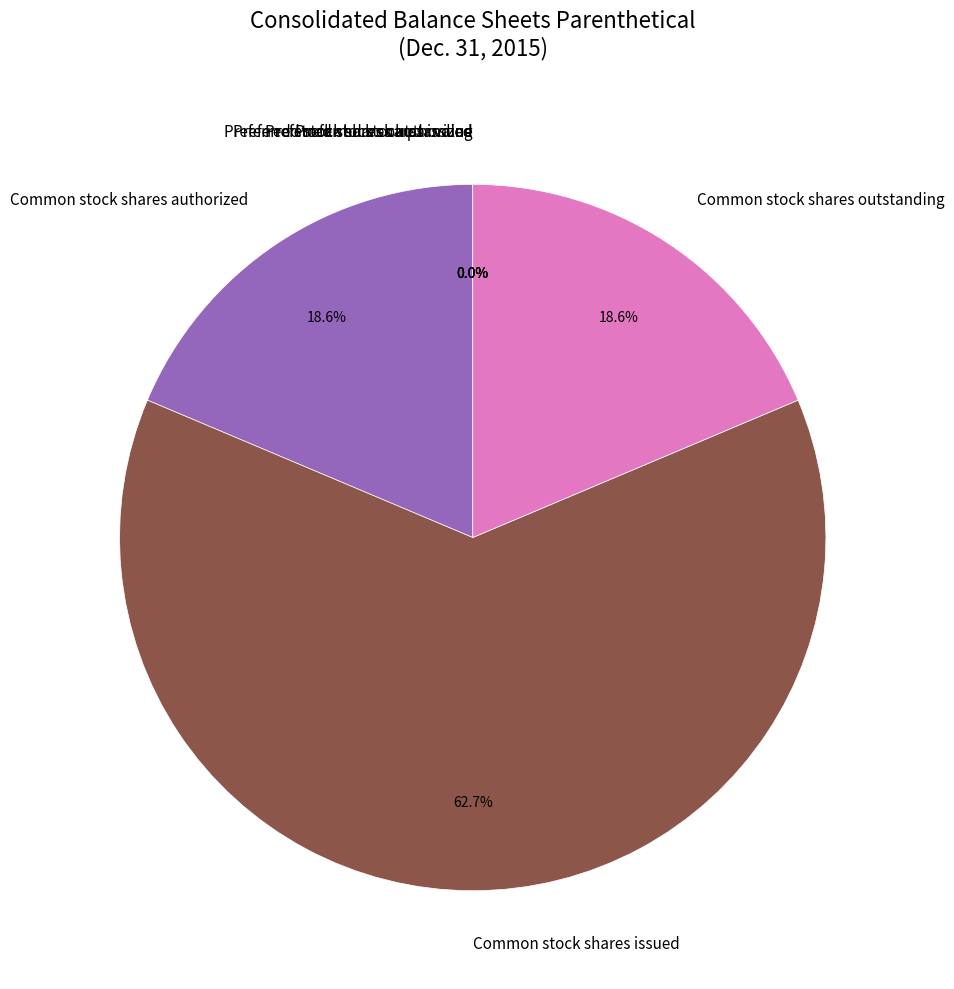

How much of the chart is everything except Common stock shares authorized?

81.4%